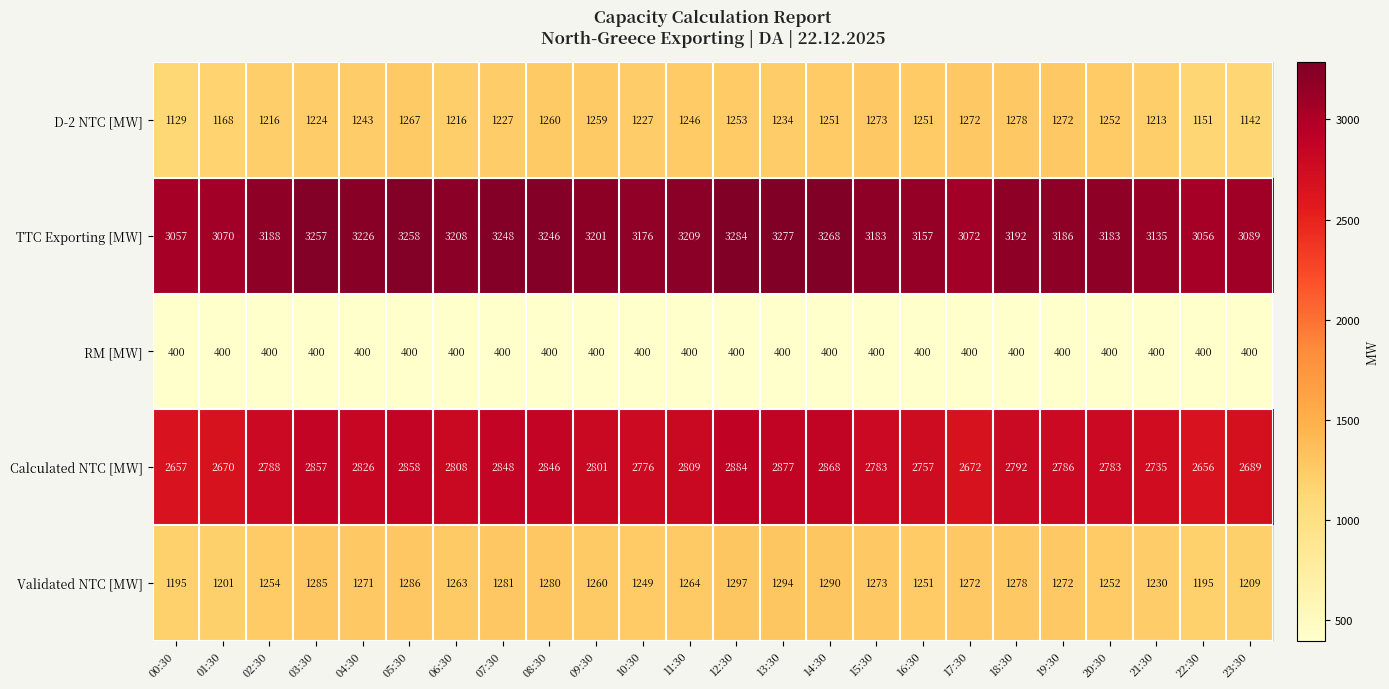

What is the difference between the highest and lowest values at 22:30?

2656